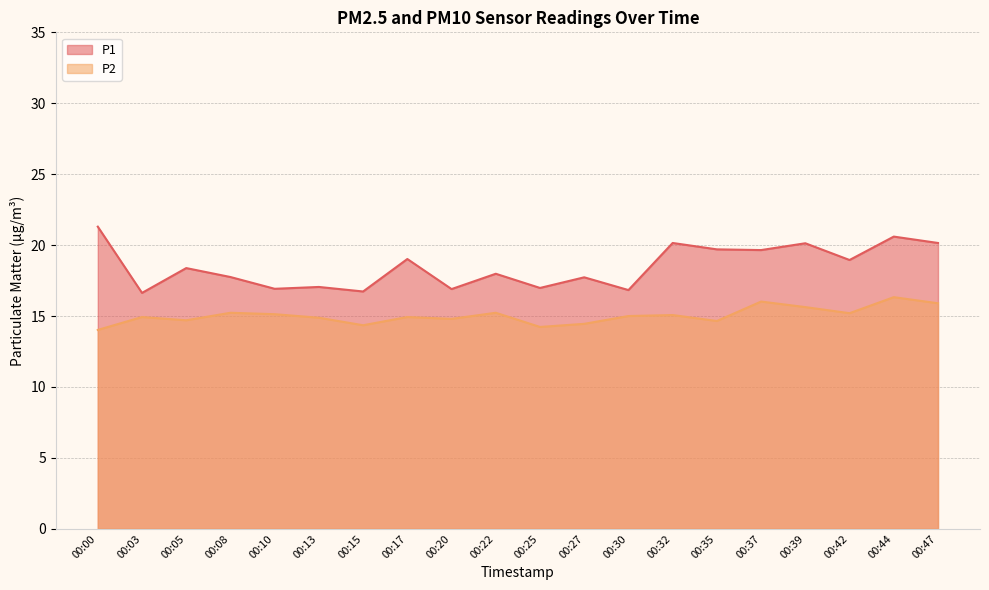

The P2 series shows 4.4 at 00:44. True or false?

False